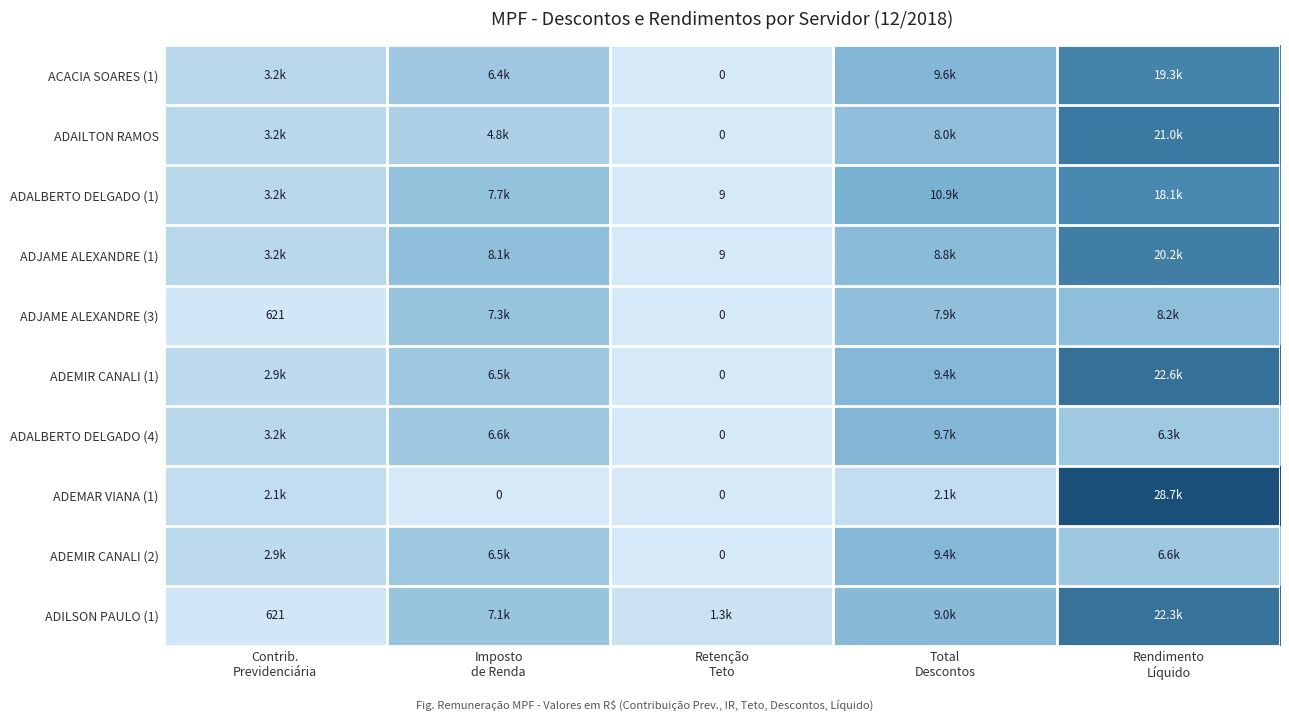

Which series has the largest total across all categories?

ADEMIR CANALI (1)